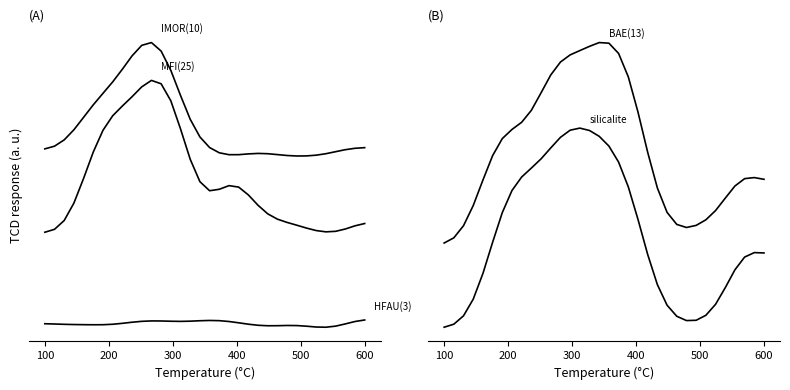

Is this an area chart (filled region under the line)?

No